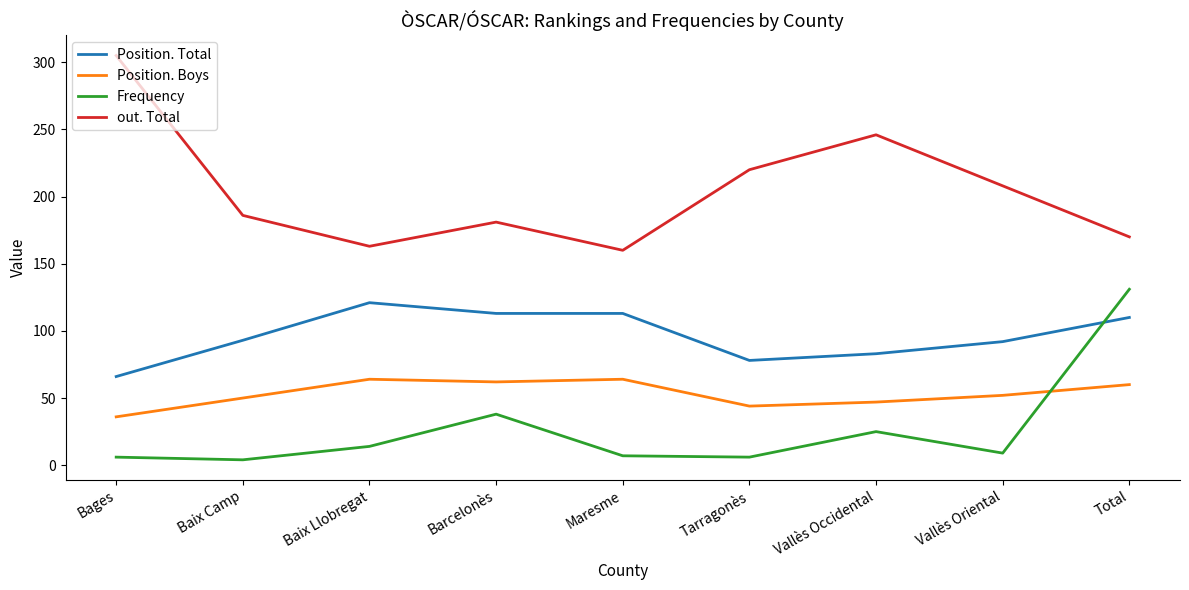

Which series has the largest total across all categories?

out. Total